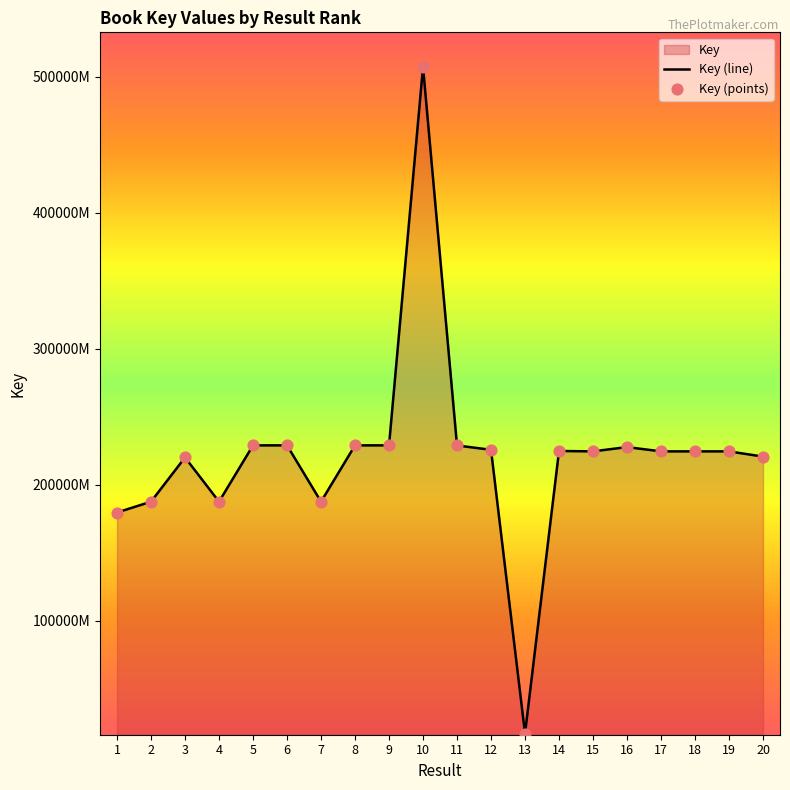

Which series has the largest Y range (max minus min)?

Key (line)